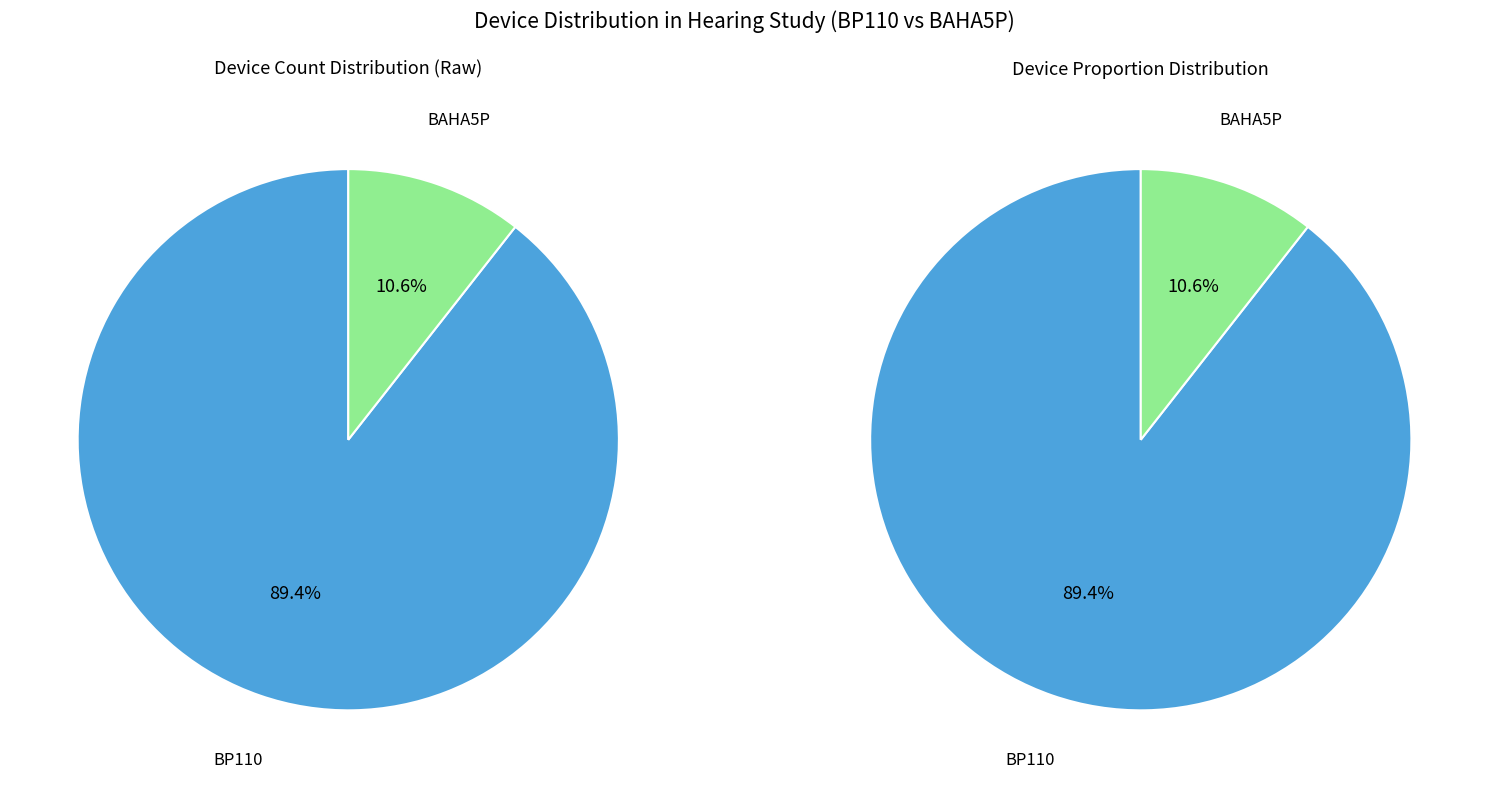

How much of the chart is everything except BAHA5P?

89.4%